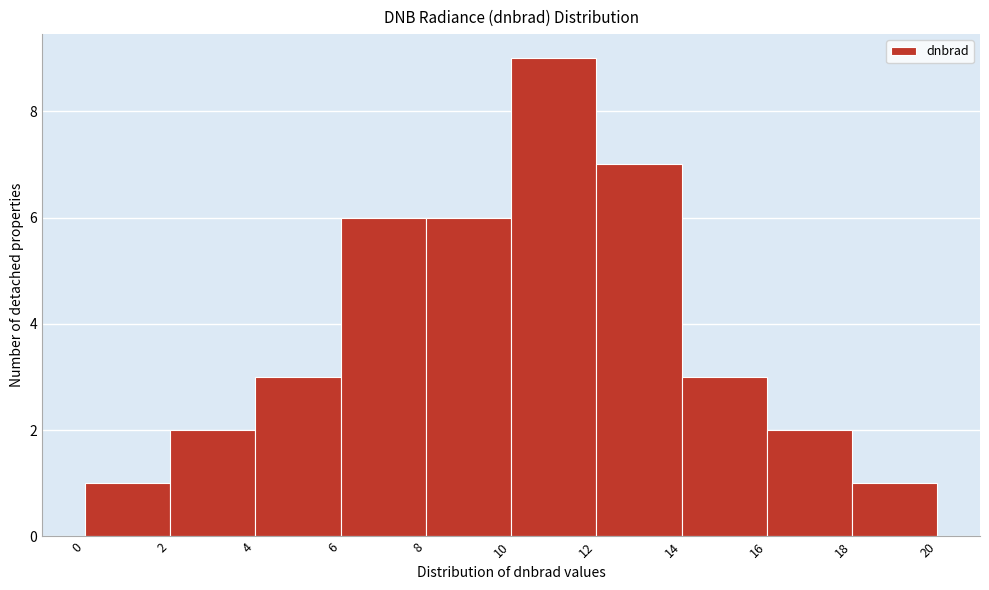

Reading left to right, list every bar in this chart as the range it spans on the x-axis followed by its height. The values are not printed on the chart, so give them approximately, as read against the axis.

0 to 2: 1
2 to 4: 2
4 to 6: 3
6 to 8: 6
8 to 10: 6
10 to 12: 9
12 to 14: 7
14 to 16: 3
16 to 18: 2
18 to 20: 1